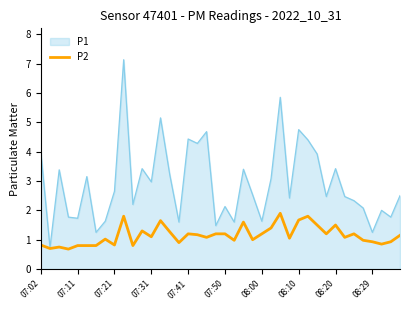

Which series has the widest spread of values?

P1